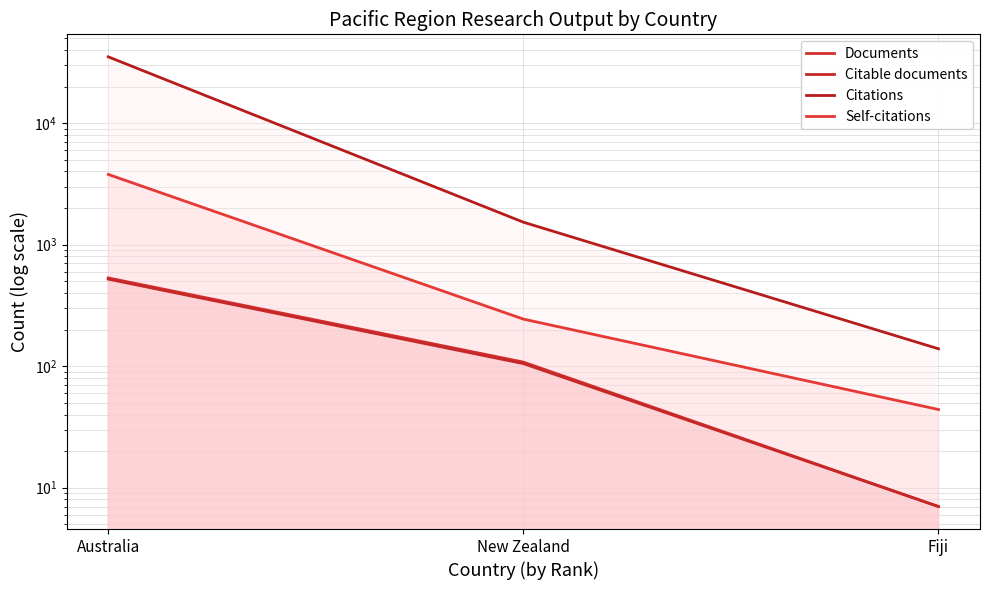

Reading left to right, list all the values displayed in this chart.

Documents: 532	108	7
Citable documents: 520	105	7
Citations: 35098	1530	139
Self-citations: 3782	244	44